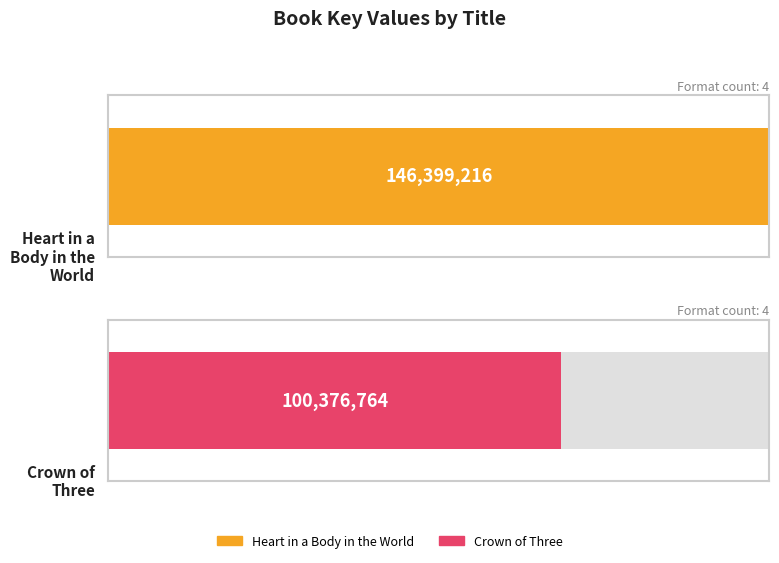

True or false: the data shows 132067583 at Crown of Three.

False